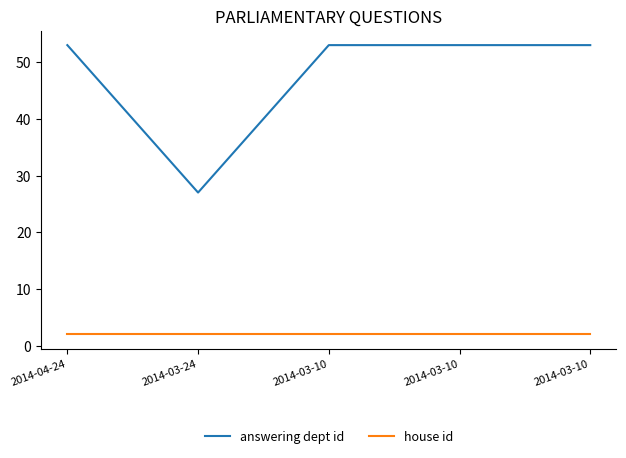

What are all the series names shown in the legend?

answering dept id, house id